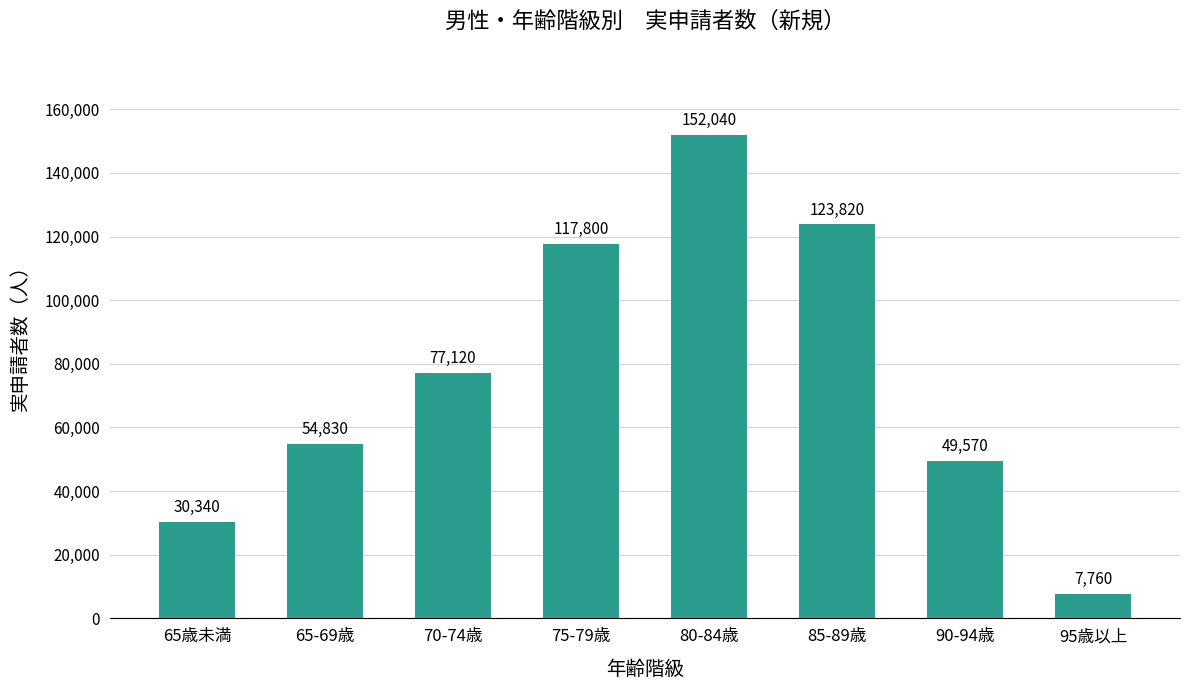

The chart shows a value of 30340 at 65歳未満. True or false?

True